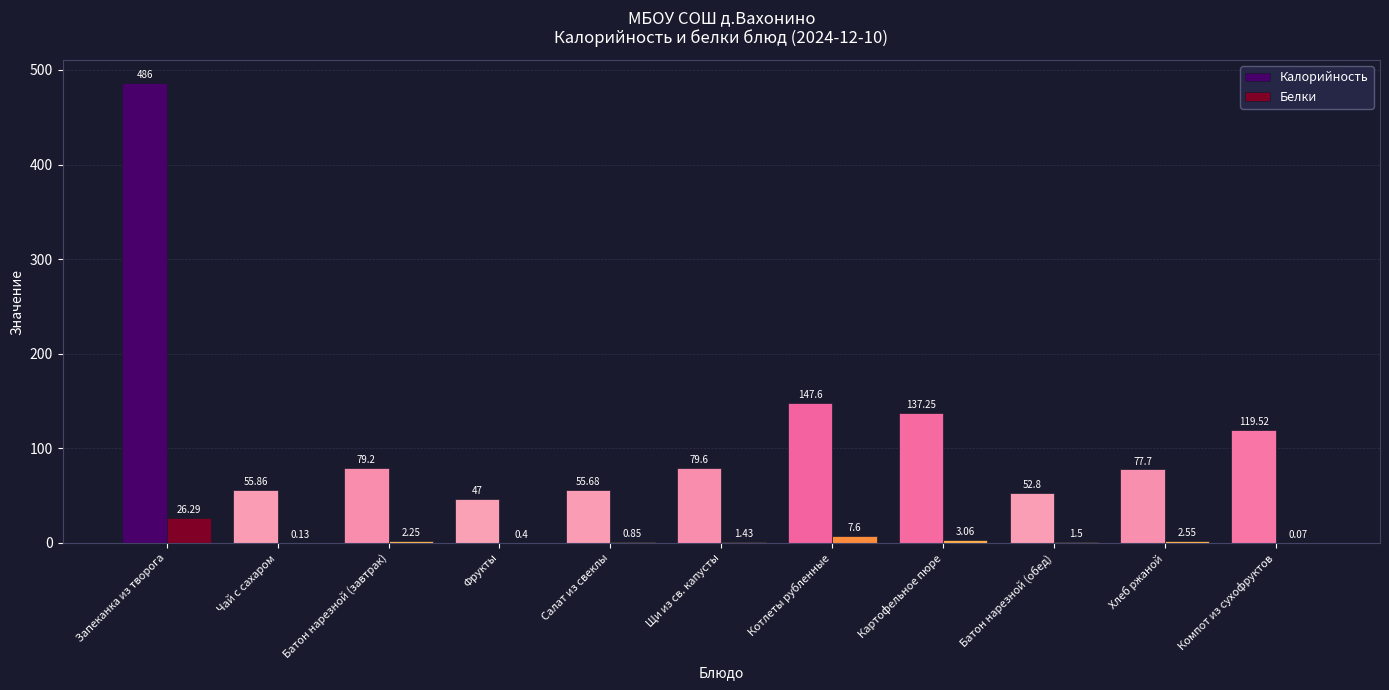

What is the sum of the Калорийность values at Котлеты рубленные and Фрукты?

194.6